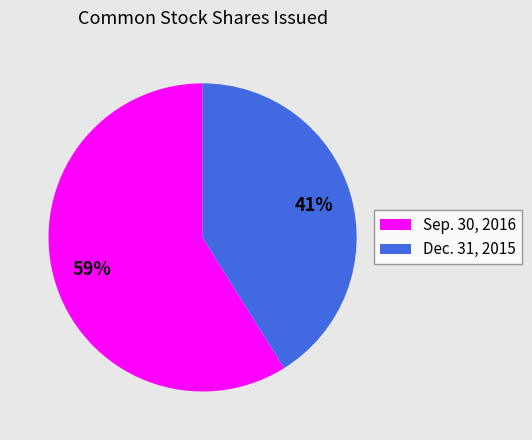

To the nearest percent, what is the difference between the largest and smallest slice percentages?

18%